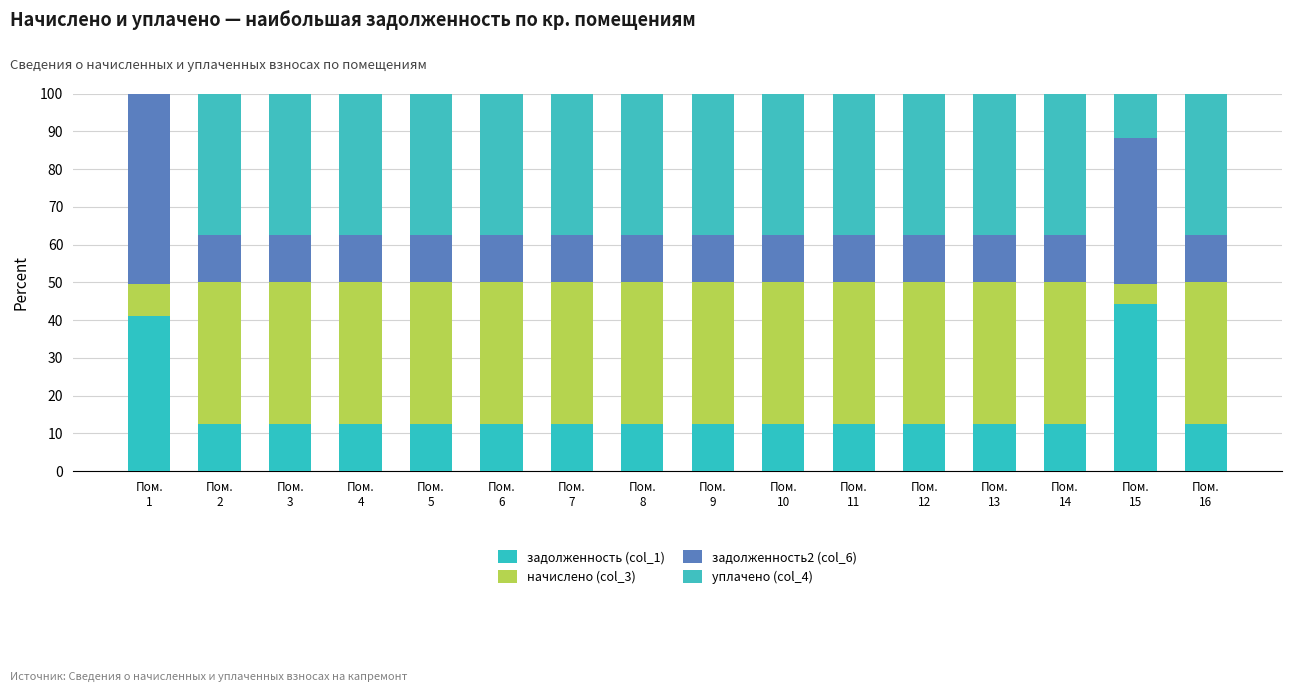

Count the number of data series in this chart.

4